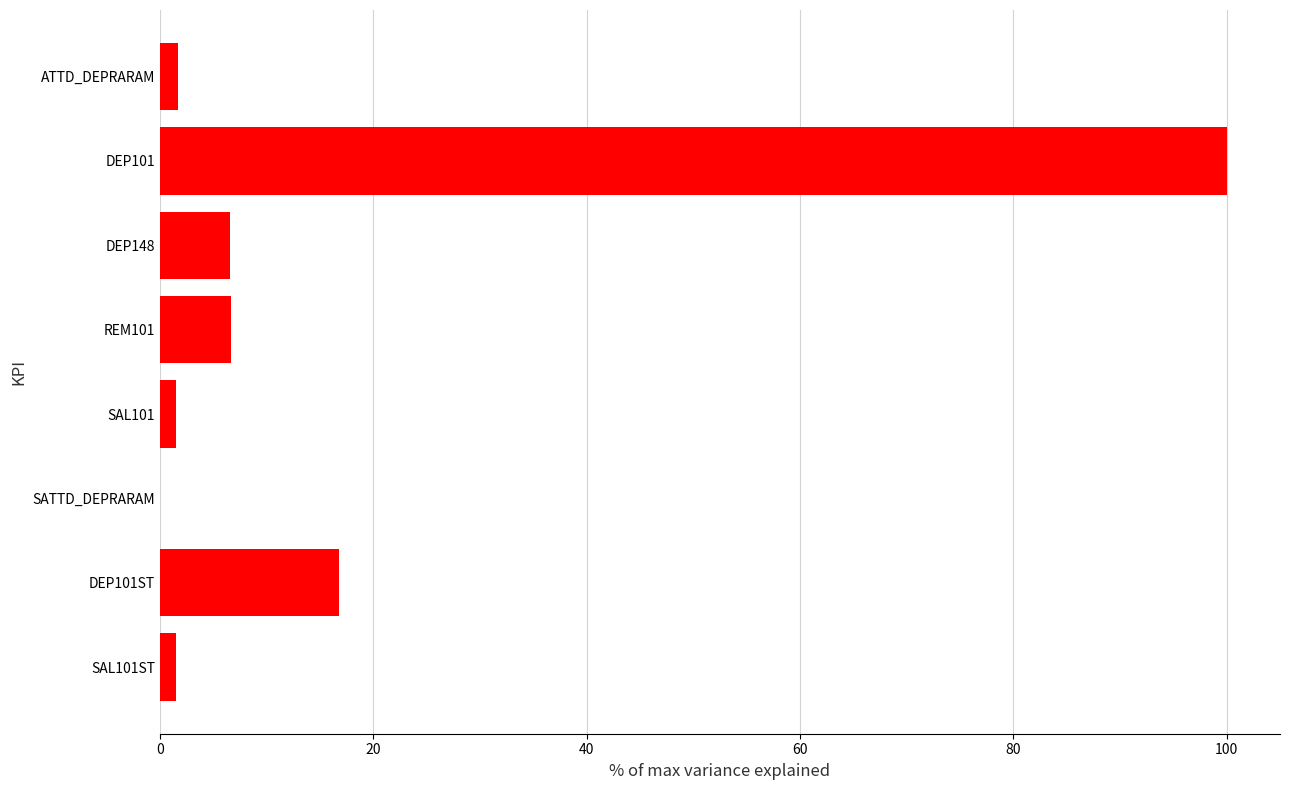

Are the bars horizontal?

Yes